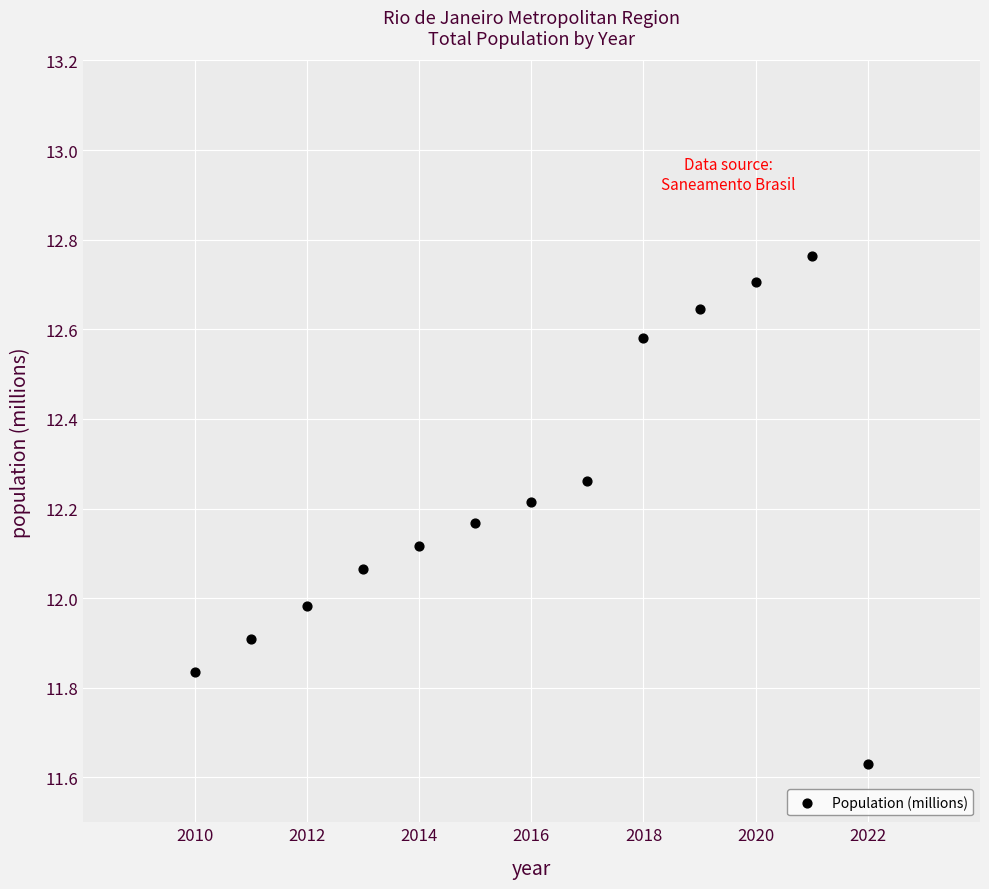

What is the range of Y values (max minus min)?

1.1